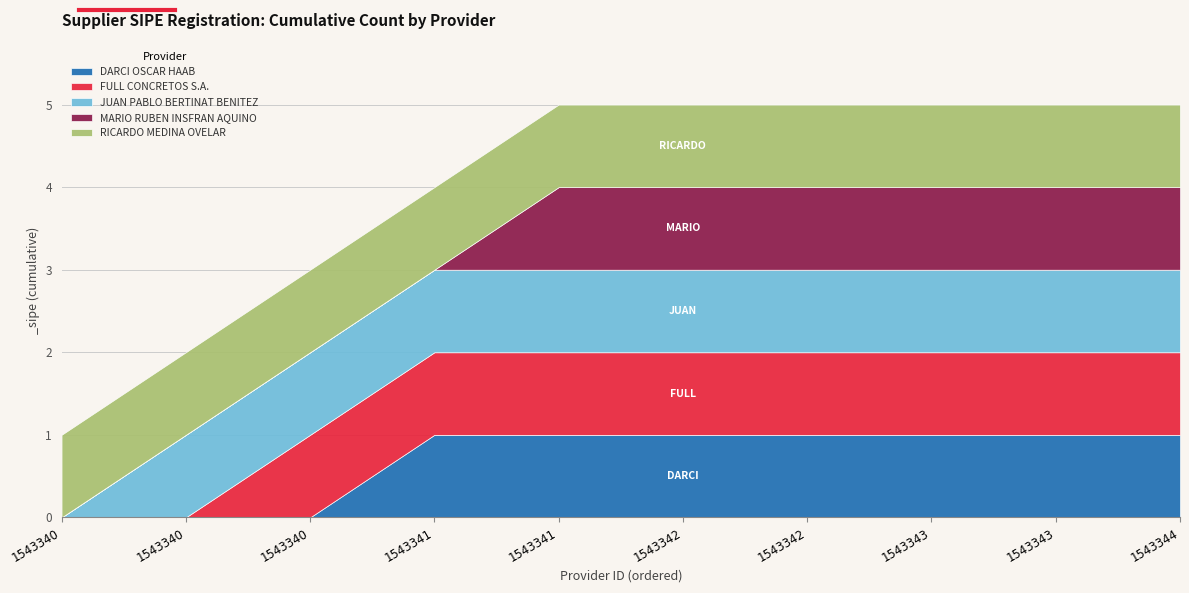

Between 1543340 and 1543341, which is larger?

1543341